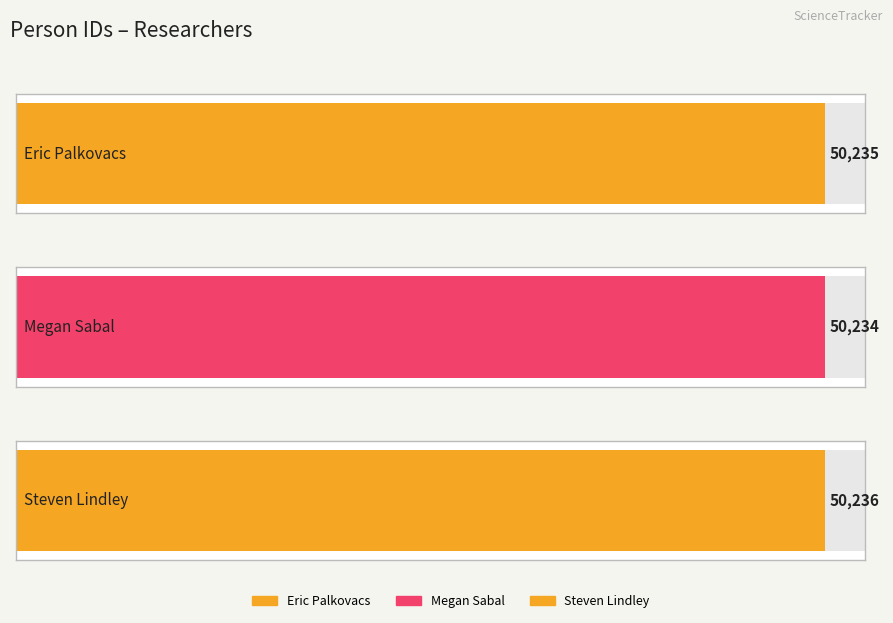

The value at Eric Palkovacs is 50235. True or false?

True